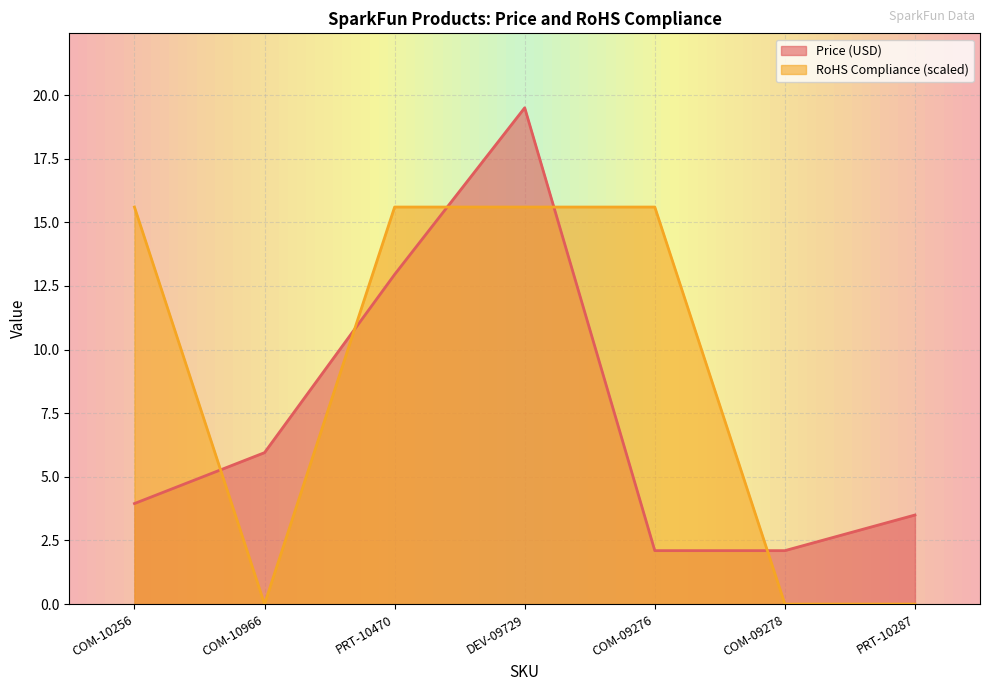

What is the average value of the RoHS Compliance series?

8.9